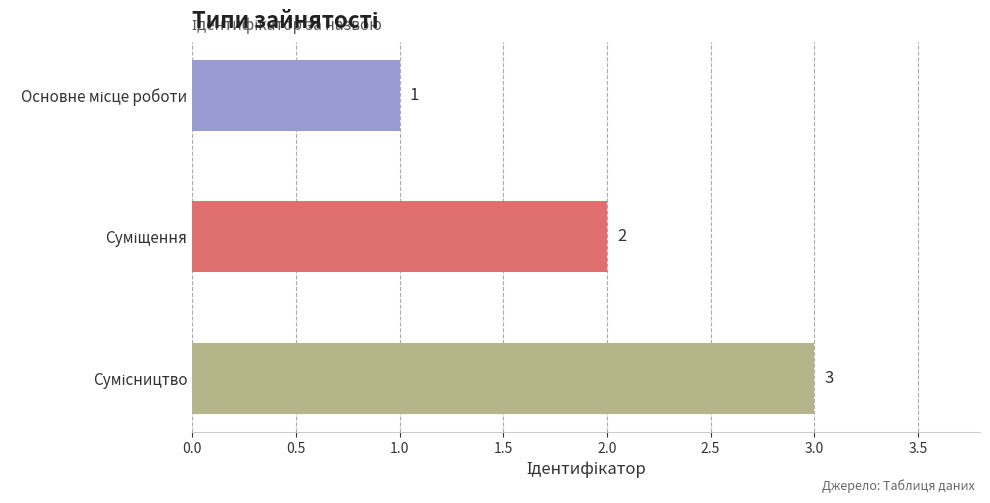

What is the value of the 1st bar from the top?

1